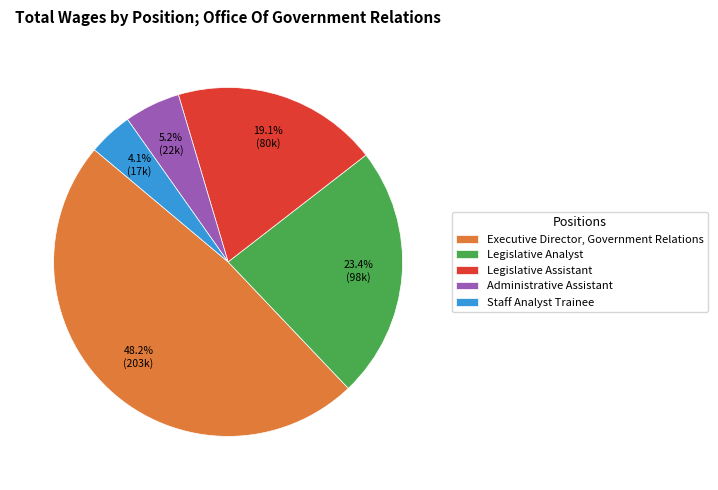

What portion of the pie excludes Administrative Assistant?

94.8%